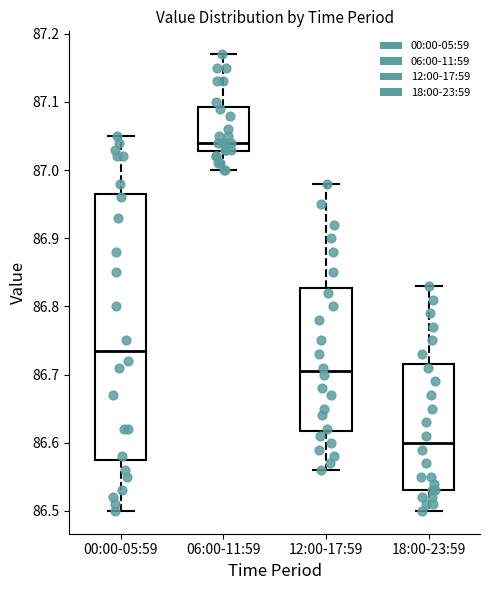

Reading left to right, transcribe this box plot: for each box, give where its median line is, the range the box spans, and where its two whiskers end, as read against the y-axis. The values are not printed on the chart, so give them approximately, as read against the axis.

00:00-05:59: median 86.74, box 86.58 to 86.97, whiskers 86.50 to 87.05
06:00-11:59: median 87.04, box 87.03 to 87.09, whiskers 87.00 to 87.17
12:00-17:59: median 86.71, box 86.62 to 86.83, whiskers 86.56 to 86.98
18:00-23:59: median 86.60, box 86.53 to 86.72, whiskers 86.50 to 86.83